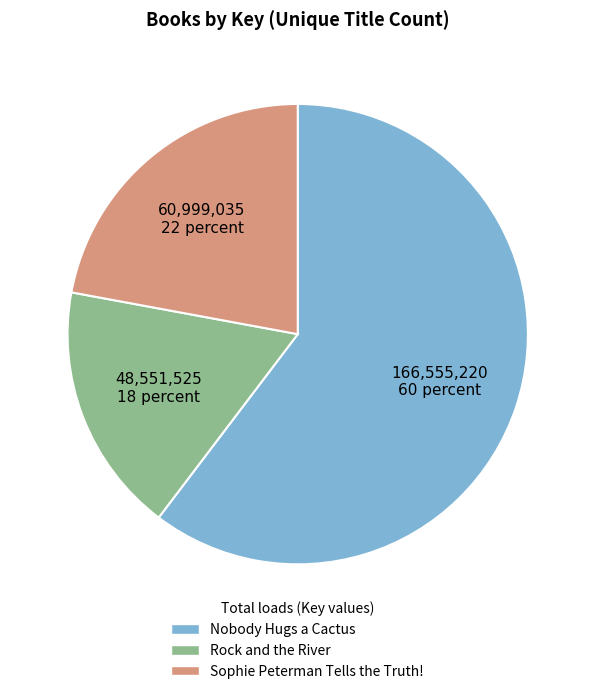

Is the sum of Nobody Hugs a Cactus and Rock and the River greater than half?

Yes